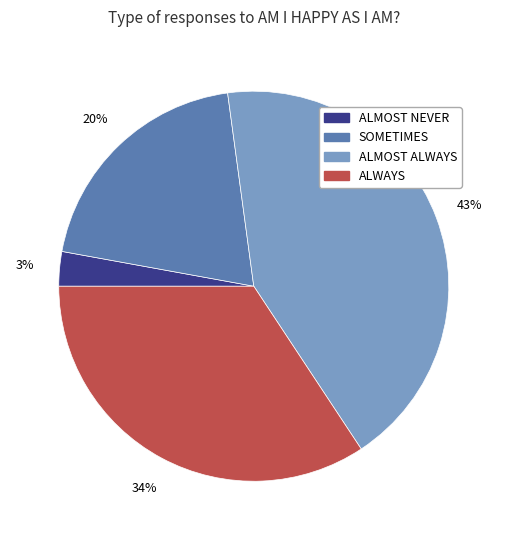

Rank the categories by value from lowest to highest.

ALMOST NEVER, SOMETIMES, ALWAYS, ALMOST ALWAYS